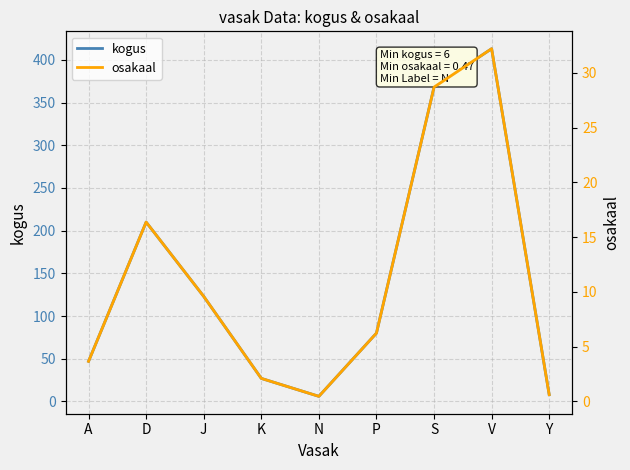

What is the difference between the highest and lowest values at Y?

7.4